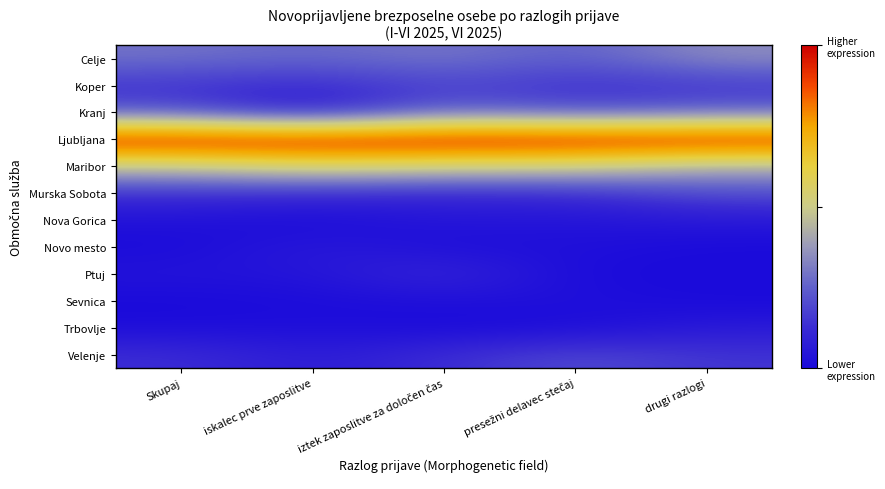

Rank the series by their maximum value, from lowest to highest.

Sevnica, Nova Gorica, Trbovlje, Novo mesto, Ptuj, Koper, Velenje, Murska Sobota, Kranj, Celje, Maribor, Ljubljana